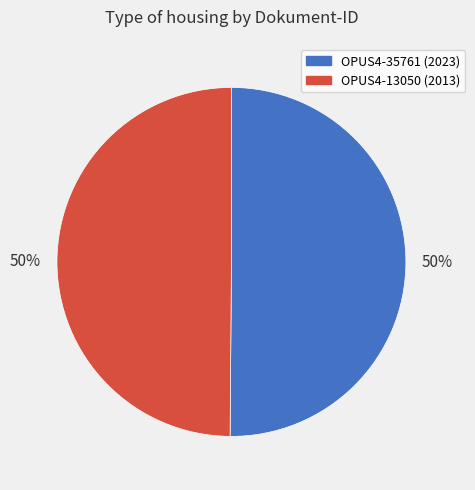

What is the ratio of the value at OPUS4-13050 to the value at OPUS4-35761?

1.0